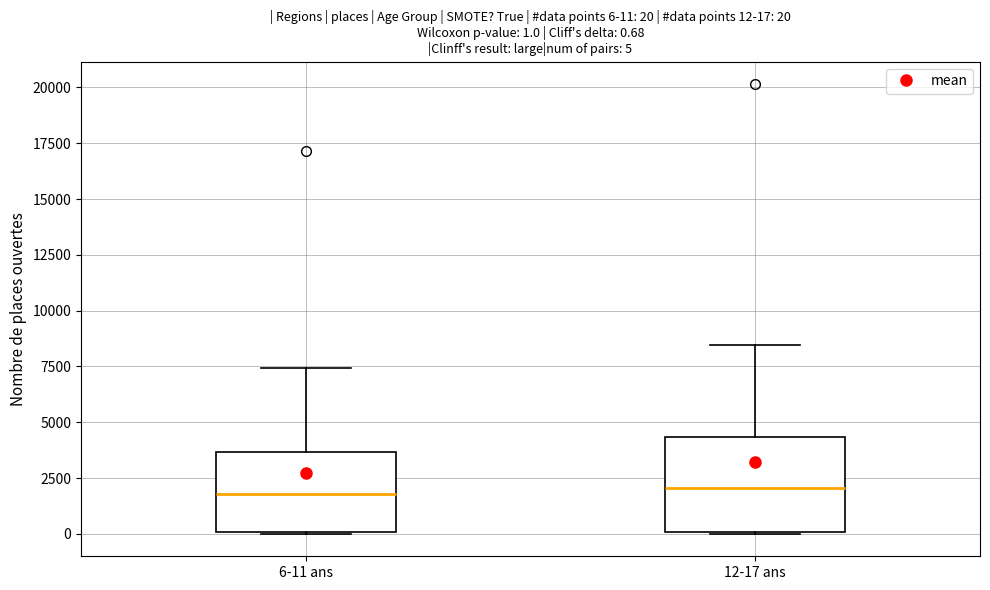

Which box is the tallest, from its lower edge to its upper edge?

12-17 ans